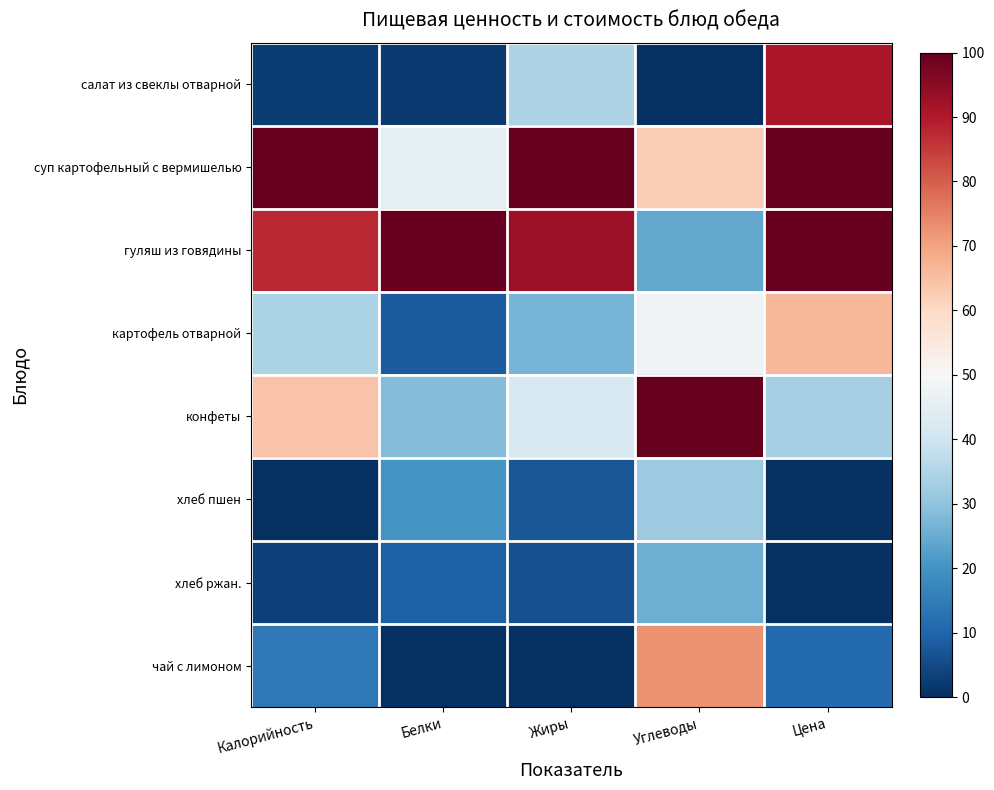

At which category is the sum across all series the highest?

Цена